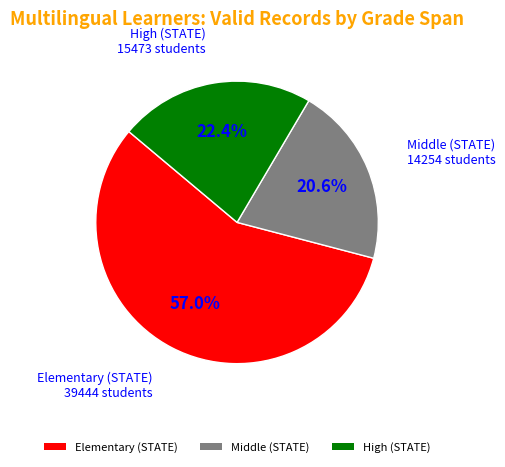

How many slices are in this pie chart?

3